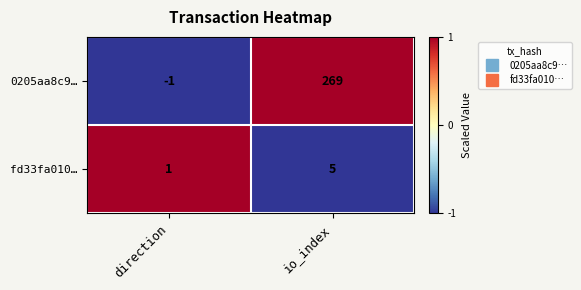

Which series has the largest range (max minus min)?

0205aa8c9…